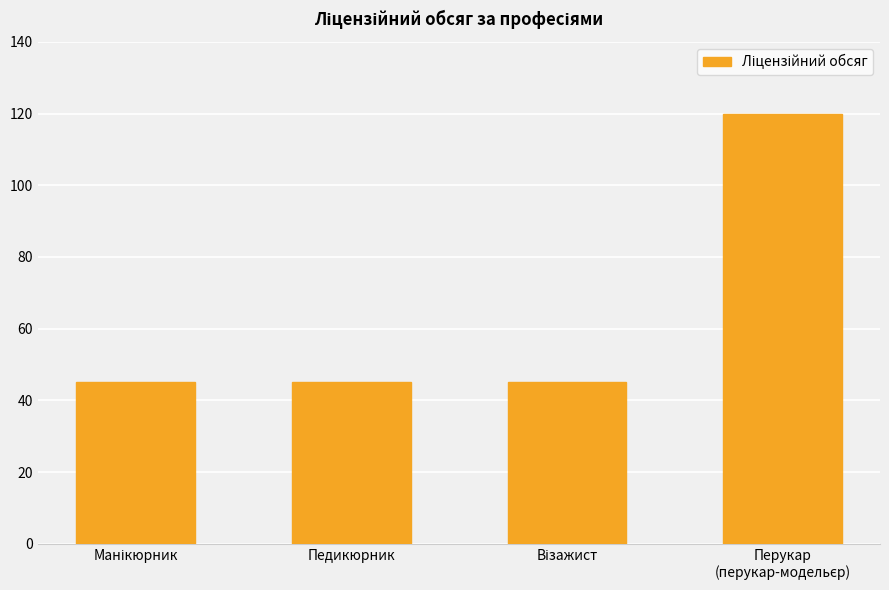

What is the sum of all values?

255